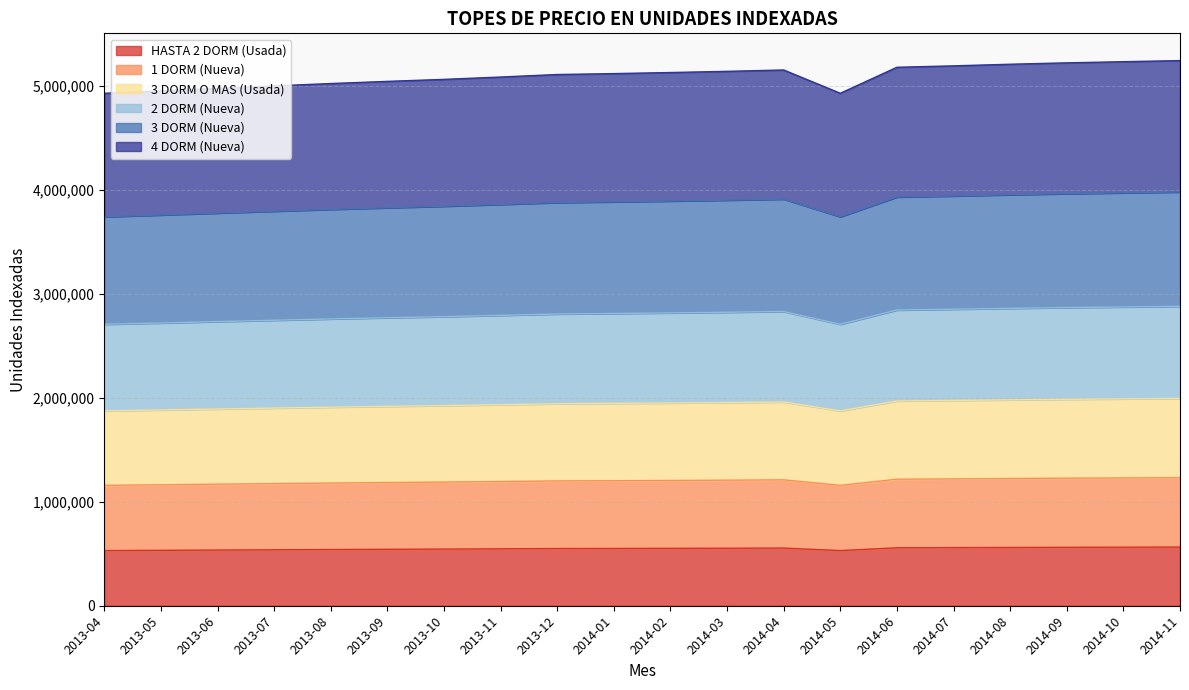

What is the difference between the maximum and minimum values in the 4 DORM (Nueva) series?

119546